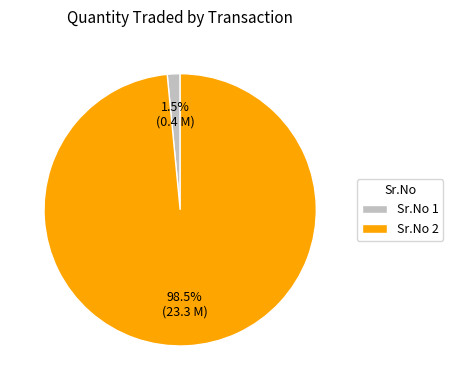

Count the number of slices in the pie.

2